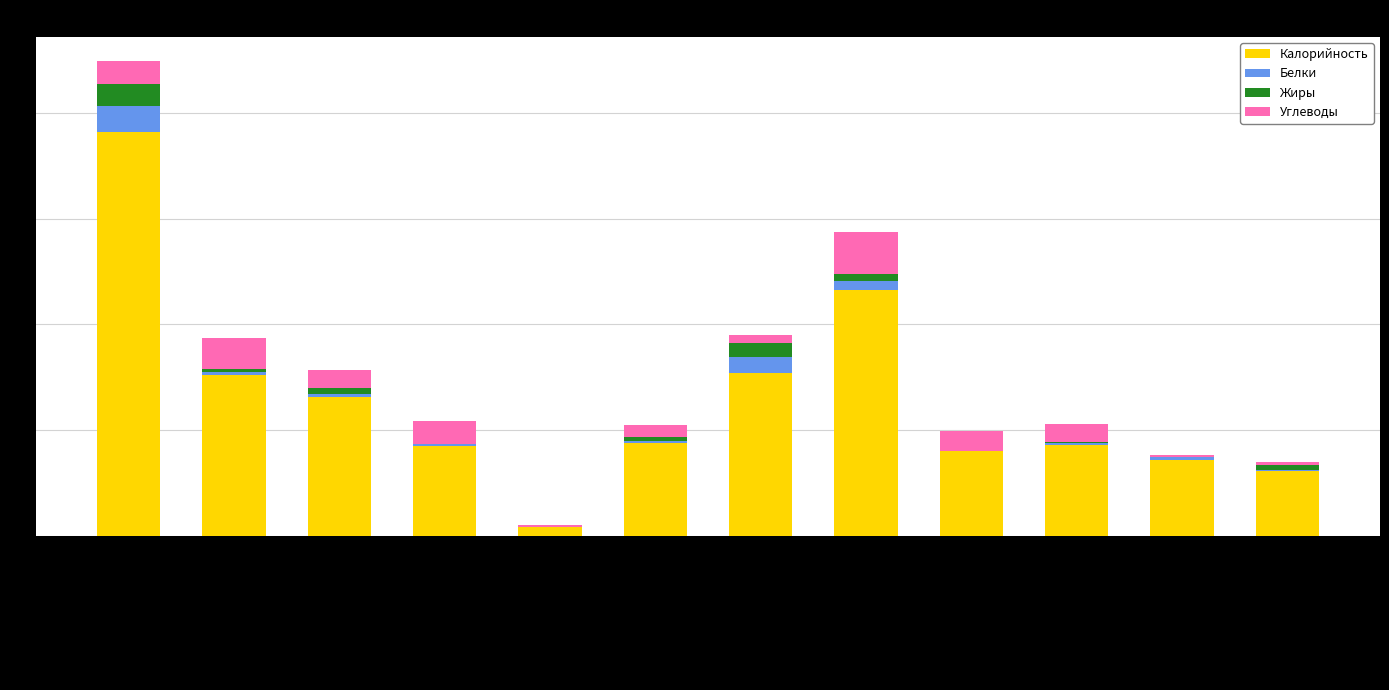

Does the chart contain stacked bars?

Yes